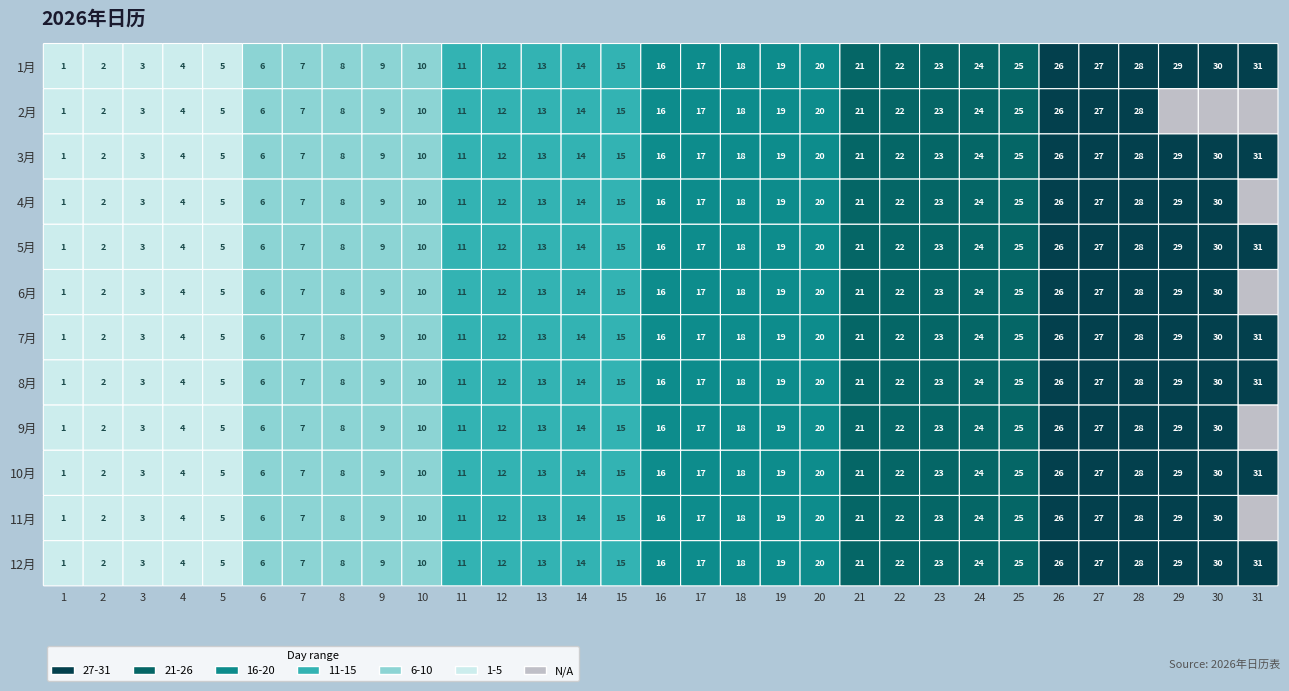

What is the total value across all series at 13?

156